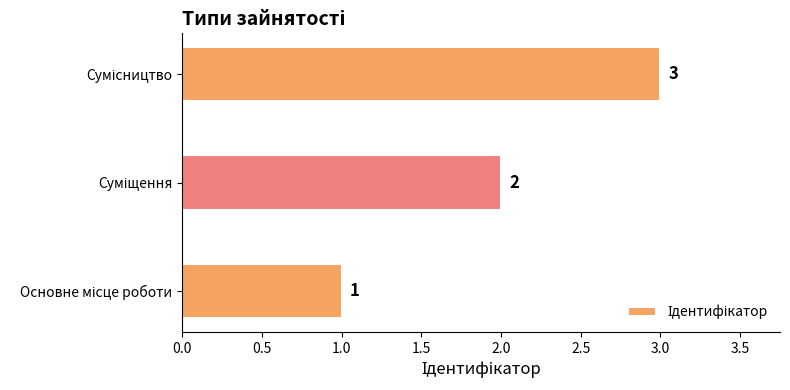

What is the greatest value displayed?

3